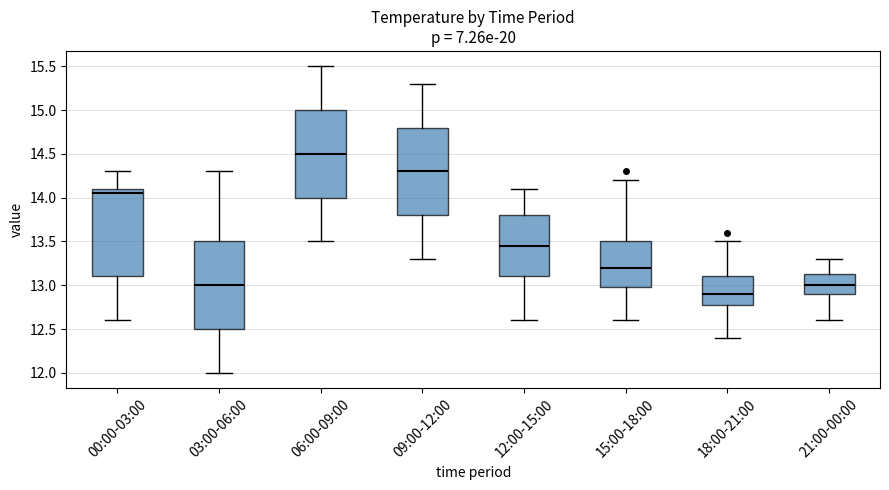

Reading left to right, transcribe this box plot: for each box, give where its median line is, the range the box spans, and where its two whiskers end, as read against the y-axis. The values are not printed on the chart, so give them approximately, as read against the axis.

00:00-03:00: median 14.05, box 13.10 to 14.10, whiskers 12.60 to 14.30
03:00-06:00: median 13.00, box 12.50 to 13.50, whiskers 12.00 to 14.30
06:00-09:00: median 14.50, box 14.00 to 15.00, whiskers 13.50 to 15.50
09:00-12:00: median 14.30, box 13.80 to 14.80, whiskers 13.30 to 15.30
12:00-15:00: median 13.45, box 13.10 to 13.80, whiskers 12.60 to 14.10
15:00-18:00: median 13.20, box 13.00 to 13.50, whiskers 12.60 to 14.20
18:00-21:00: median 12.90, box 12.80 to 13.10, whiskers 12.40 to 13.50
21:00-00:00: median 13.00, box 12.90 to 13.15, whiskers 12.60 to 13.30